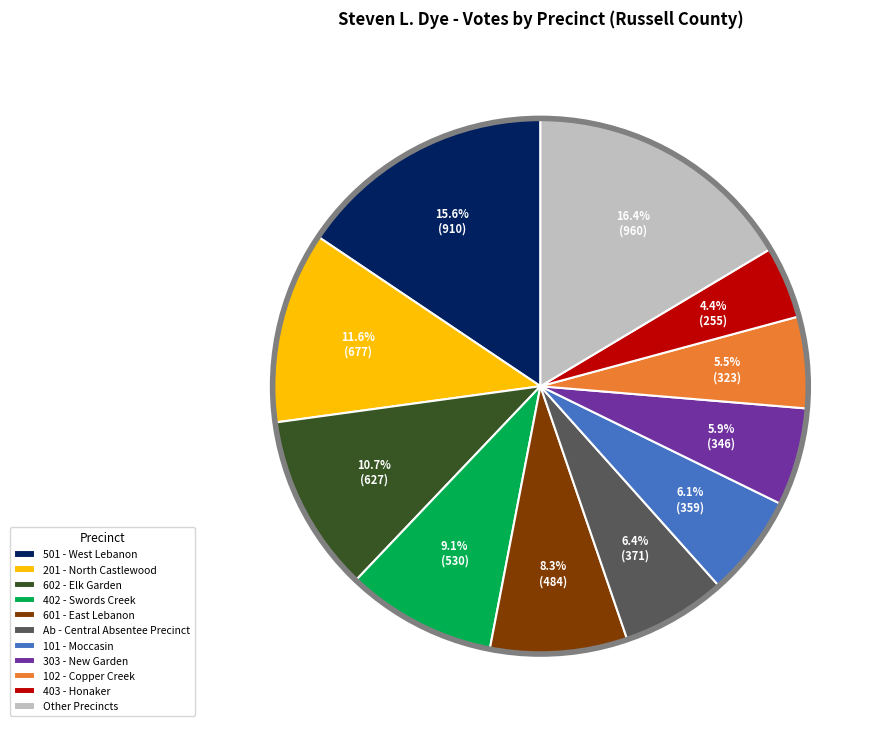

Which slice is the smallest?

403 - Honaker